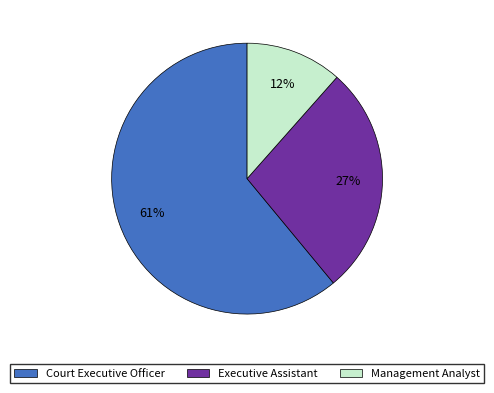

Is it true that Court Executive Officer is 53% of the pie?

False